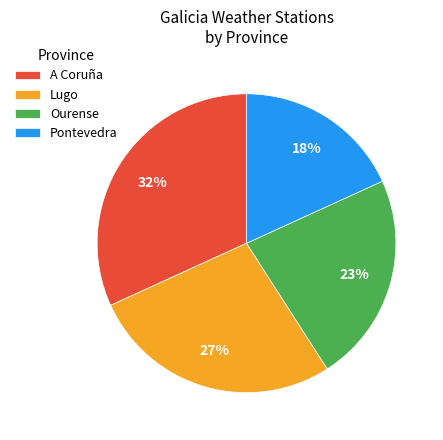

To the nearest percent, what is the combined percentage of Pontevedra and Lugo?

45%